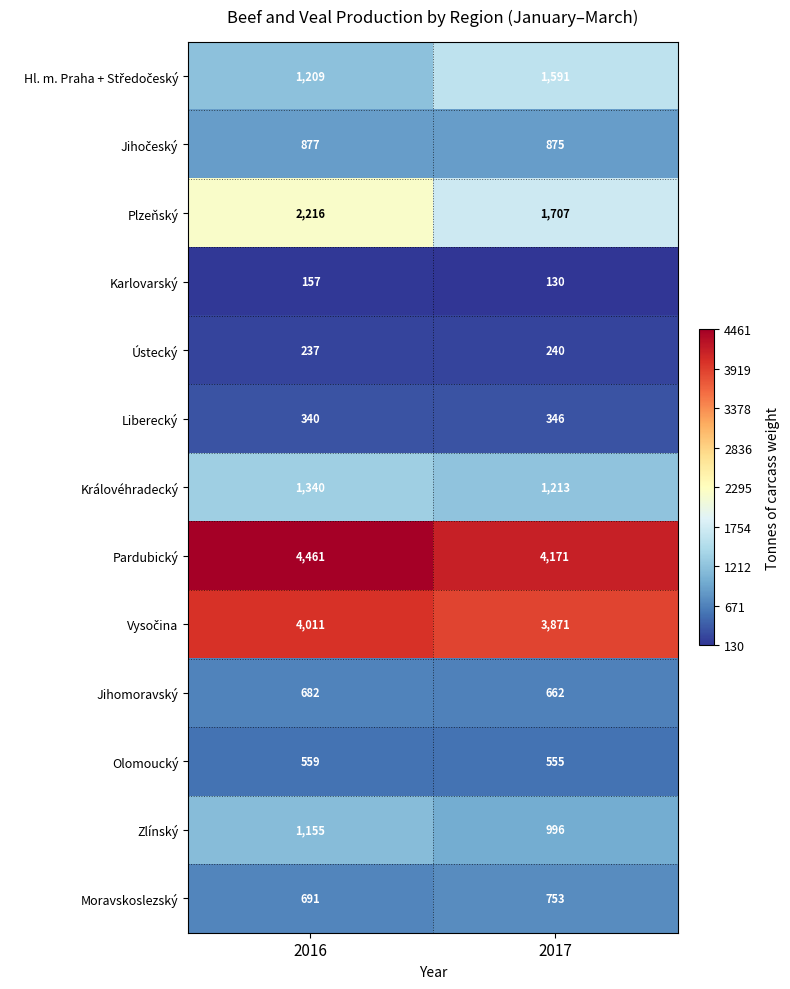

The value of Jihomoravský at 2016 is 682. True or false?

True